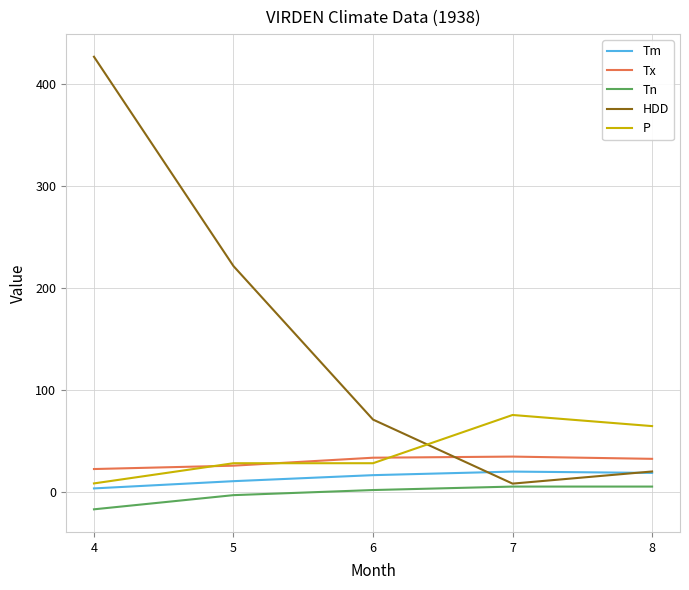

At which label is Tm closest to 12?

5